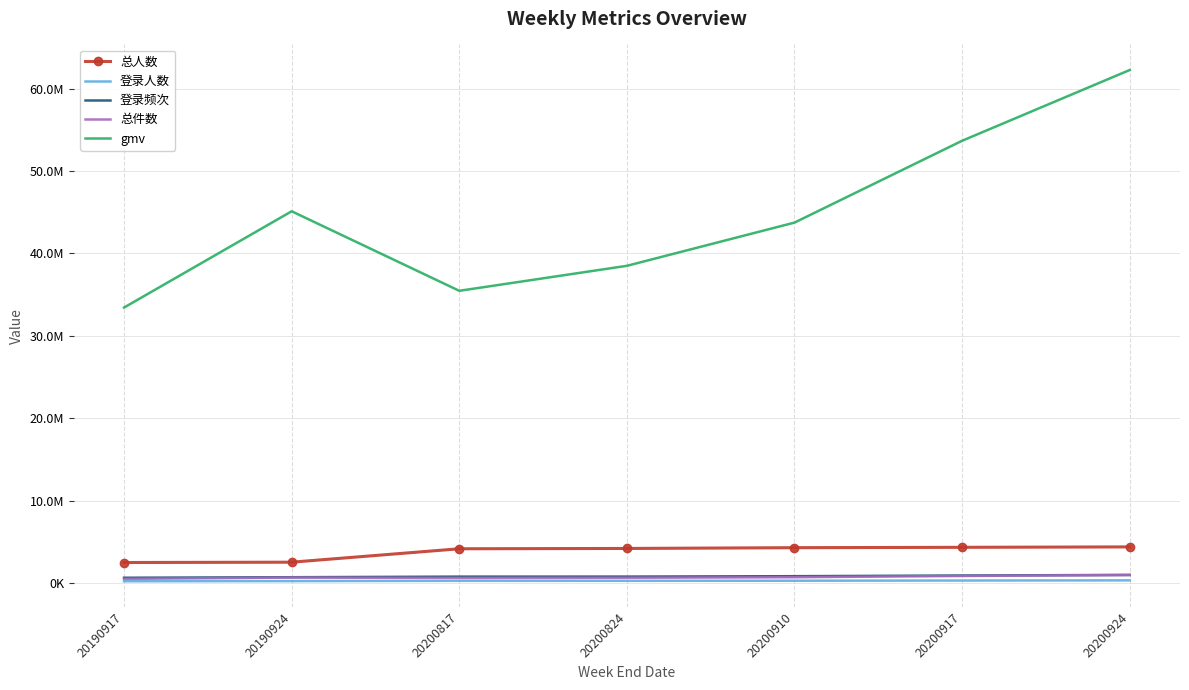

What is the value of the 登录频次 point at the 6th from the left?

903410.0